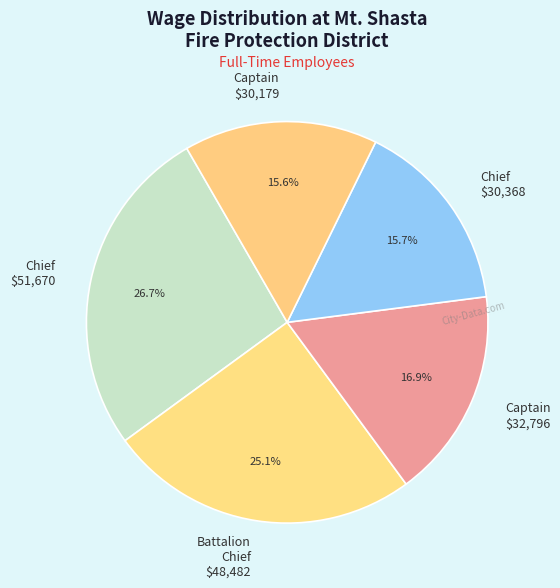

Is there a majority slice in this chart?

No